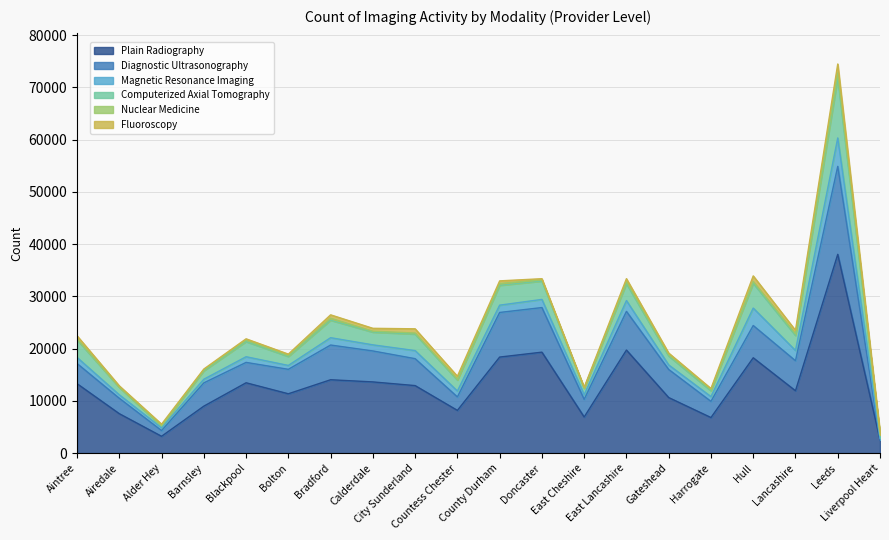

What is the difference between the Nuclear Medicine values at East Lancashire and Alder Hey?

250